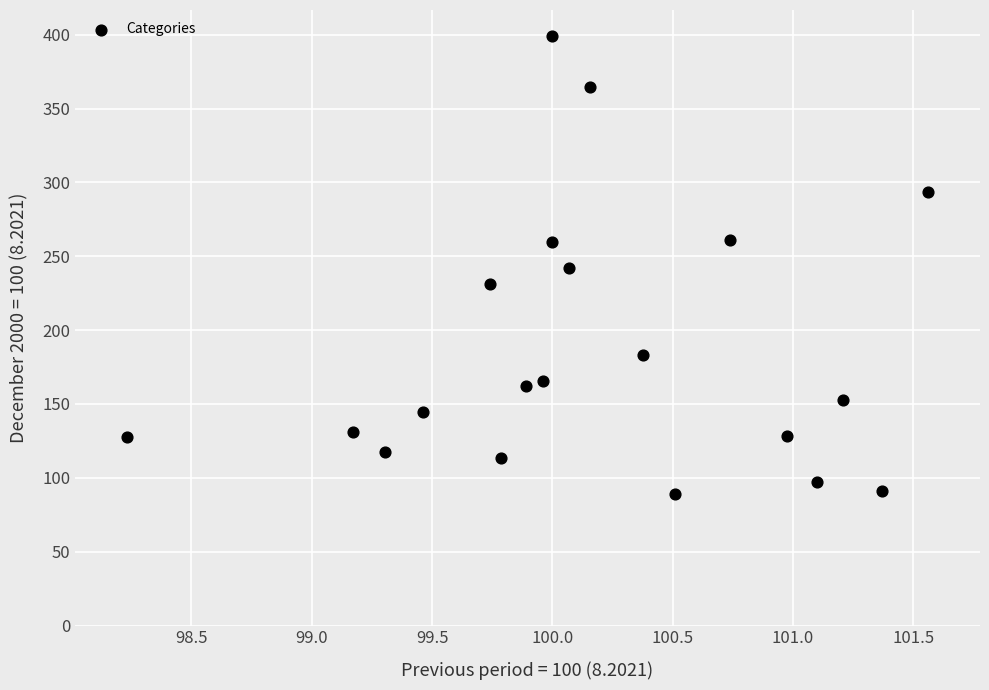

What is the range of Y values (max minus min)?

310.4